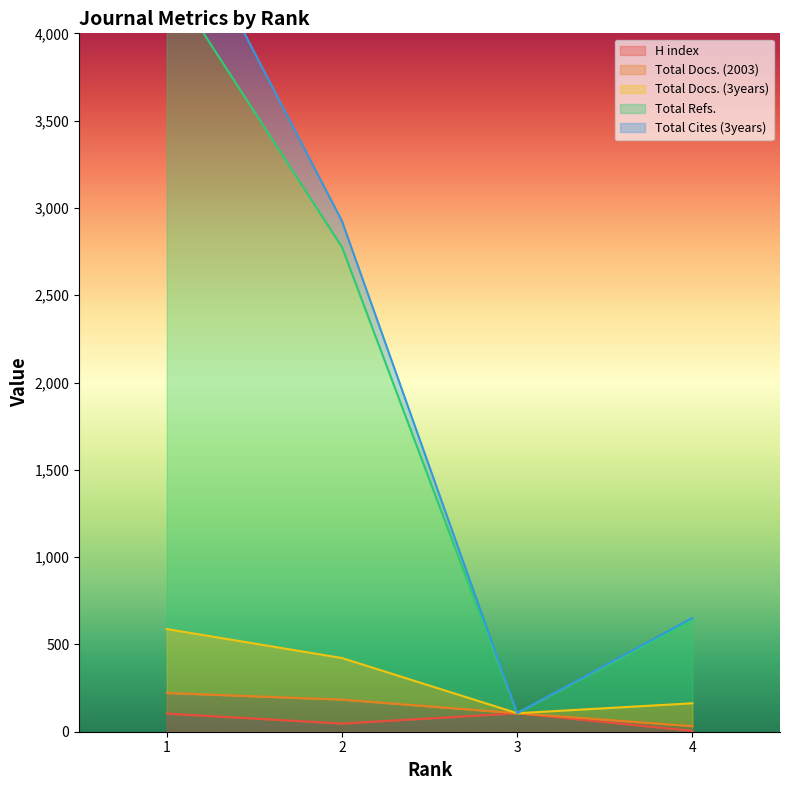

What is the maximum value for H index?

106